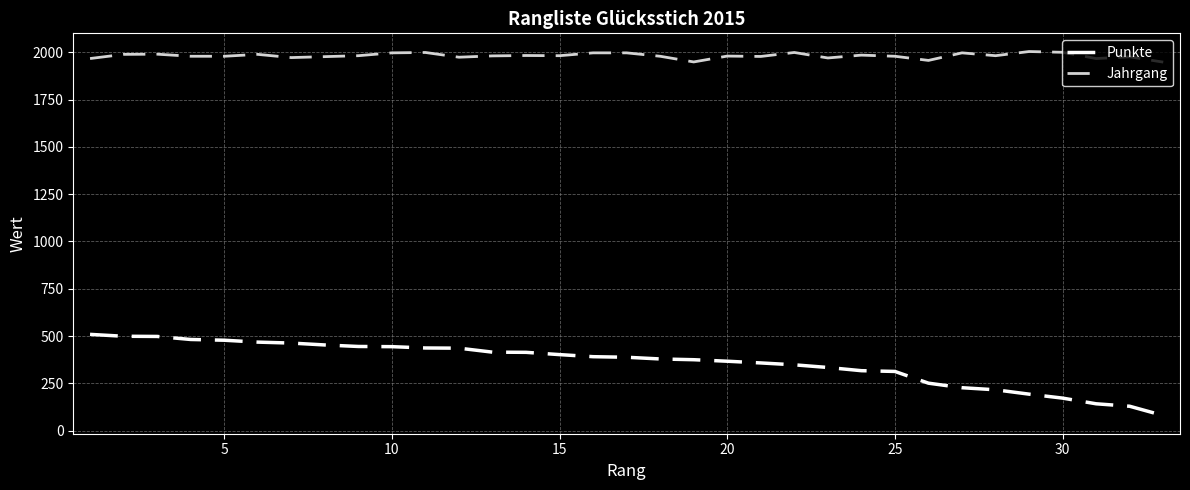

What is the maximum value for Punkte?

509